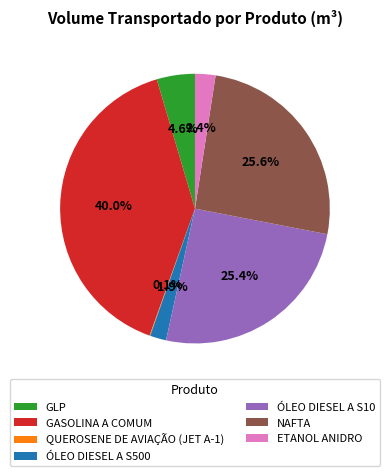

Between GLP and ÓLEO DIESEL A S500, which is larger?

GLP